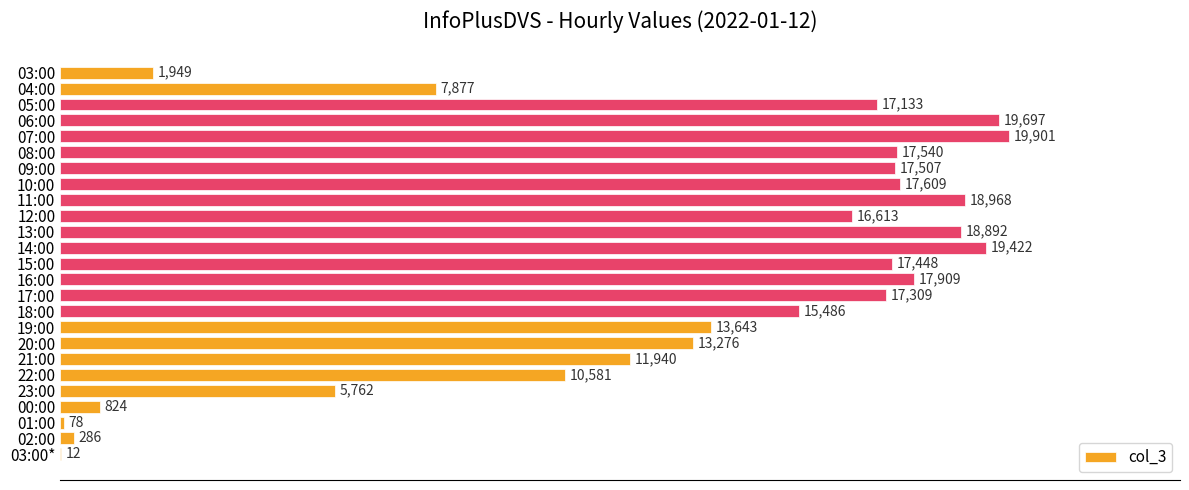

Reading top to bottom, transcribe all the data shown in this chart.

03:00=1949	04:00=7877	05:00=17133	06:00=19697	07:00=19901	08:00=17540	09:00=17507	10:00=17609	11:00=18968	12:00=16613	13:00=18892	14:00=19422	15:00=17448	16:00=17909	17:00=17309	18:00=15486	19:00=13643	20:00=13276	21:00=11940	22:00=10581	23:00=5762	00:00=824	01:00=78	02:00=286	03:00*=12